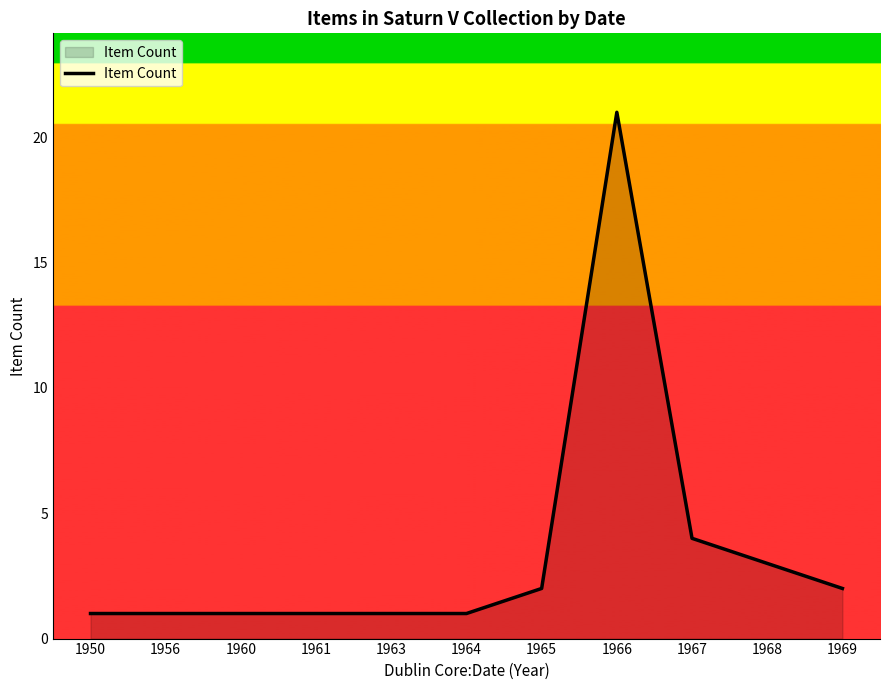

Where is the data nearest to the value 11?

1967